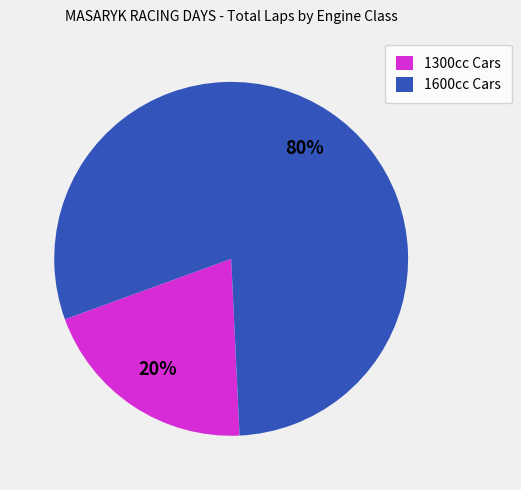

The 1600cc Cars slice represents 89% of the pie. True or false?

False